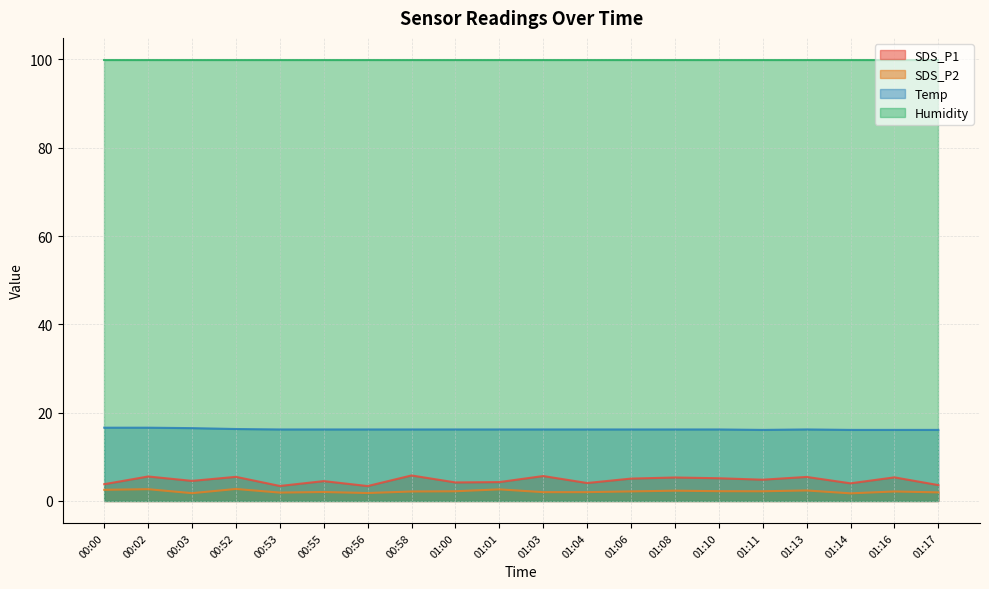

True or false: Temp and SDS_P2 intersect in this chart.

False